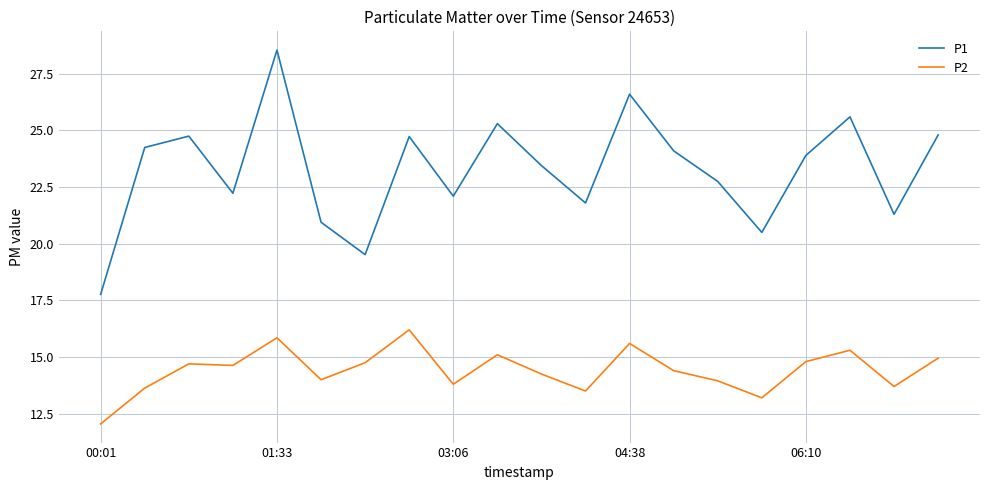

List the series in order of their peak value, lowest first.

P2, P1